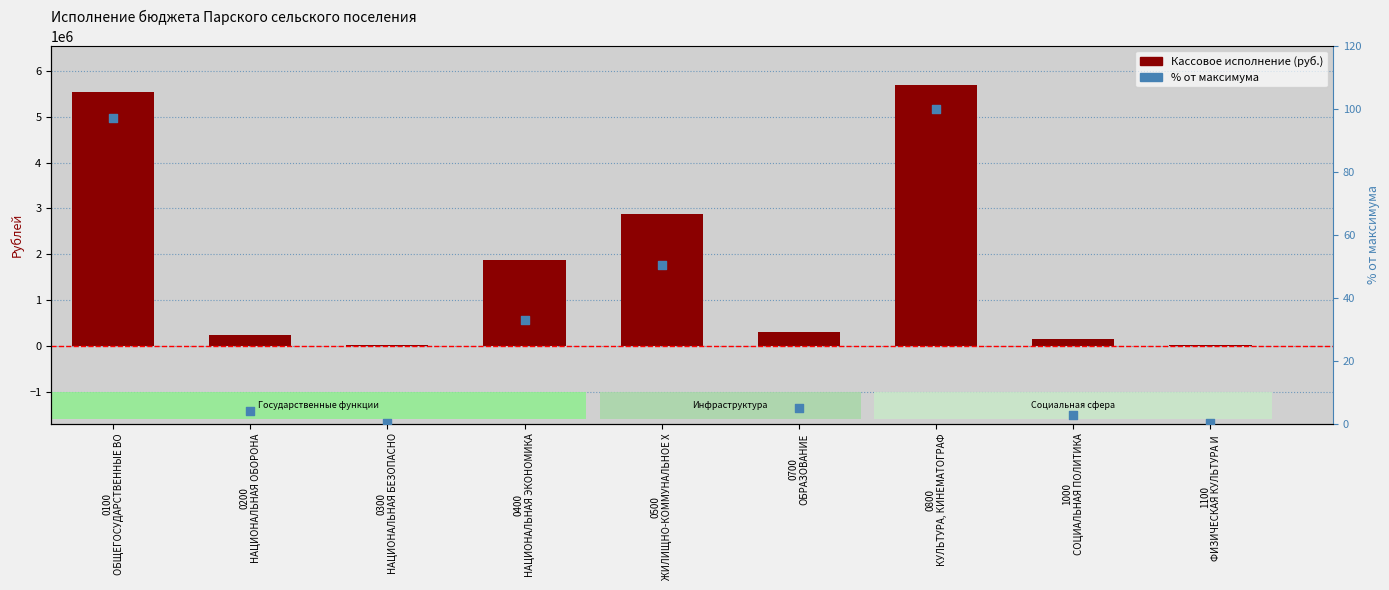

What is the total value across all series at 0400
НАЦИОНАЛЬНАЯ ЭКОНОМИКА?

1871021.8